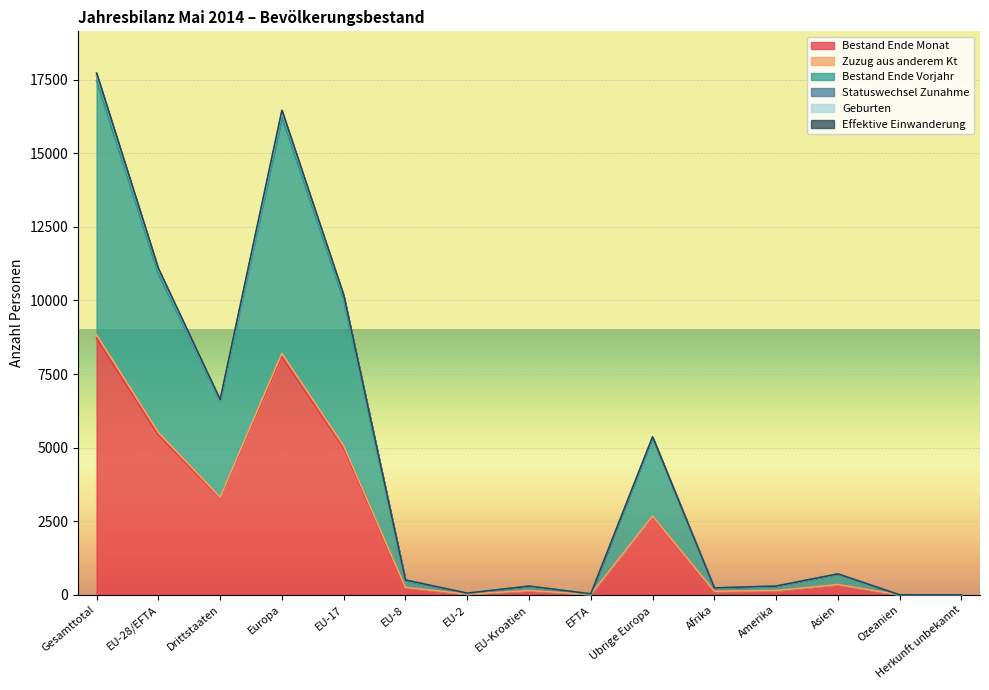

What is the maximum value for Bestand Ende Monat?

8722